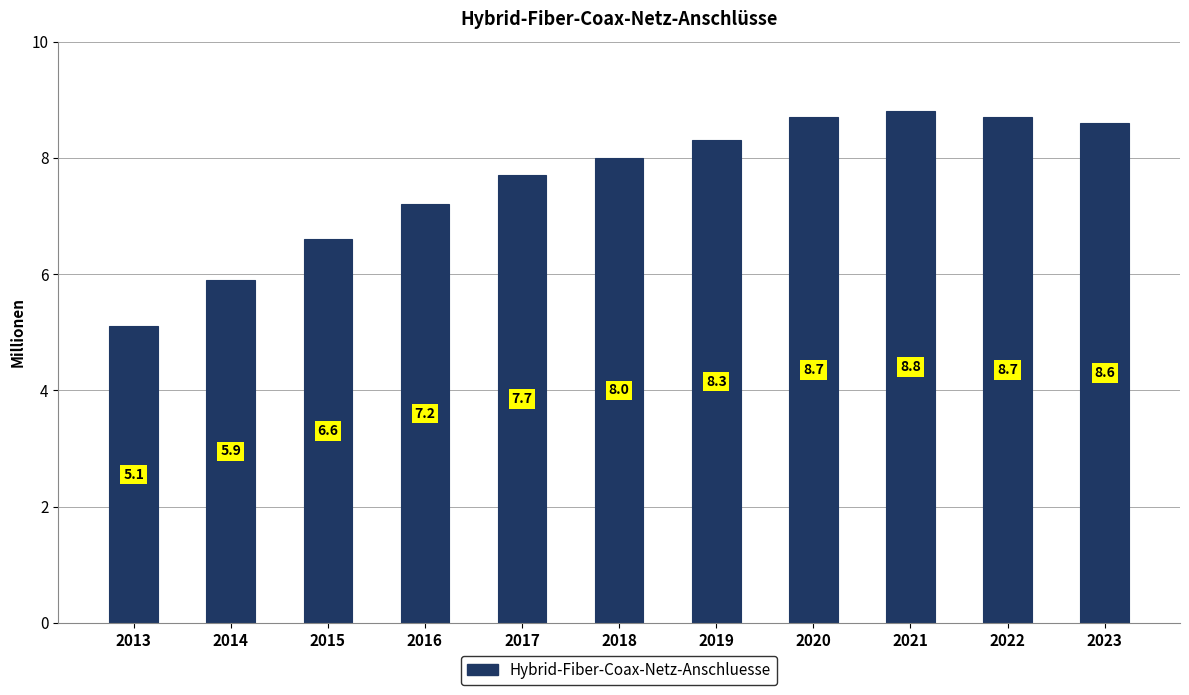

True or false: the data shows 11.9 at 2017.

False